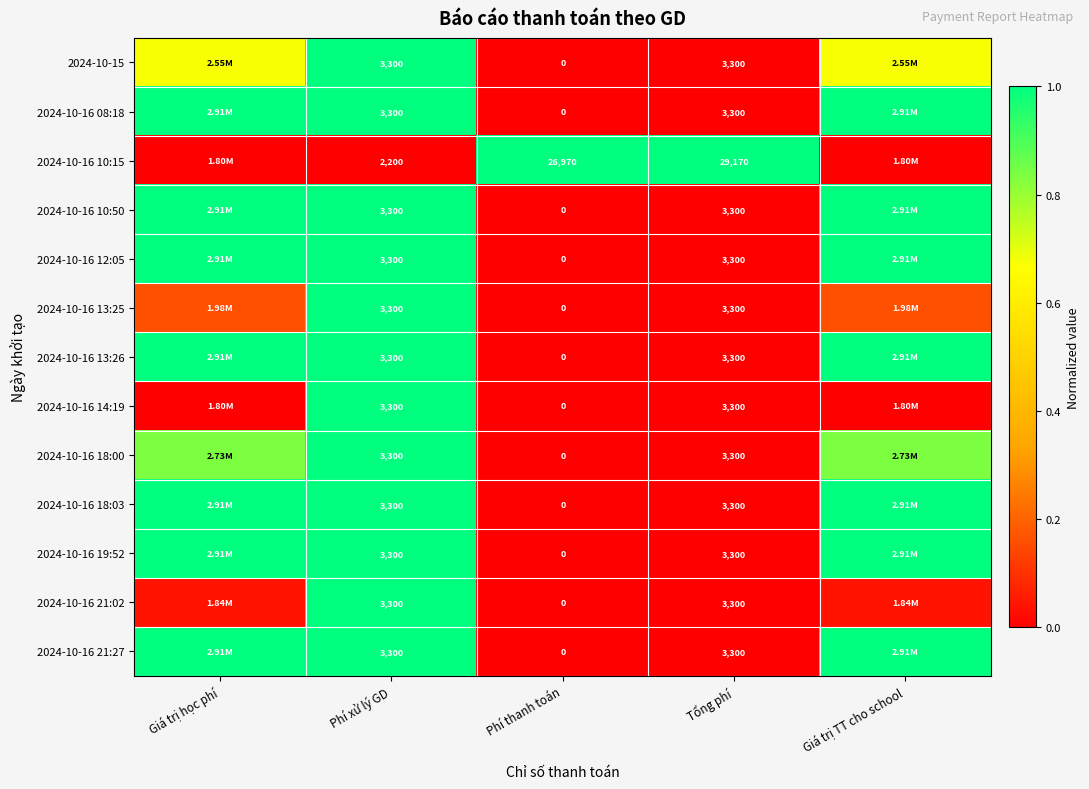

What is the sum of the 2024-10-16 13:25 values at Phí xử lý GD and Giá trị TT cho school?

1.2